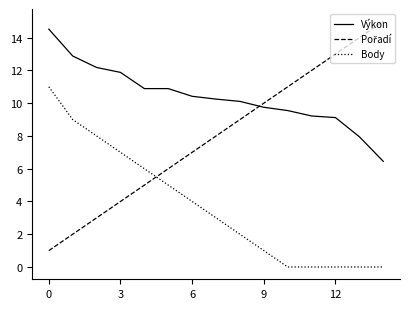

Which series has the largest total across all categories?

Výkon